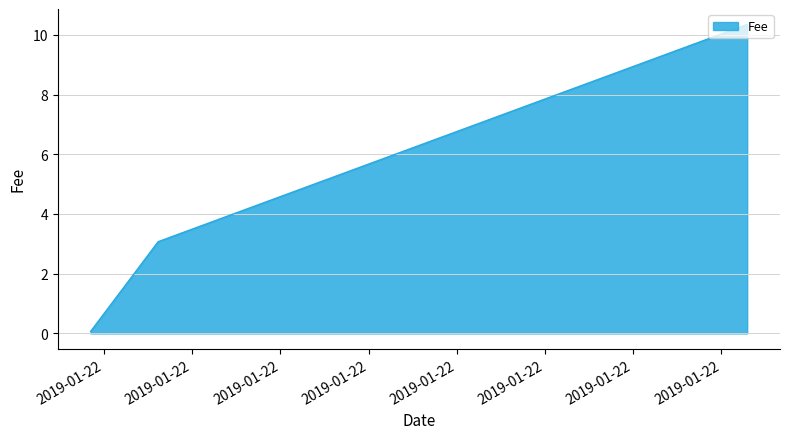

How many distinct data groups are displayed?

1